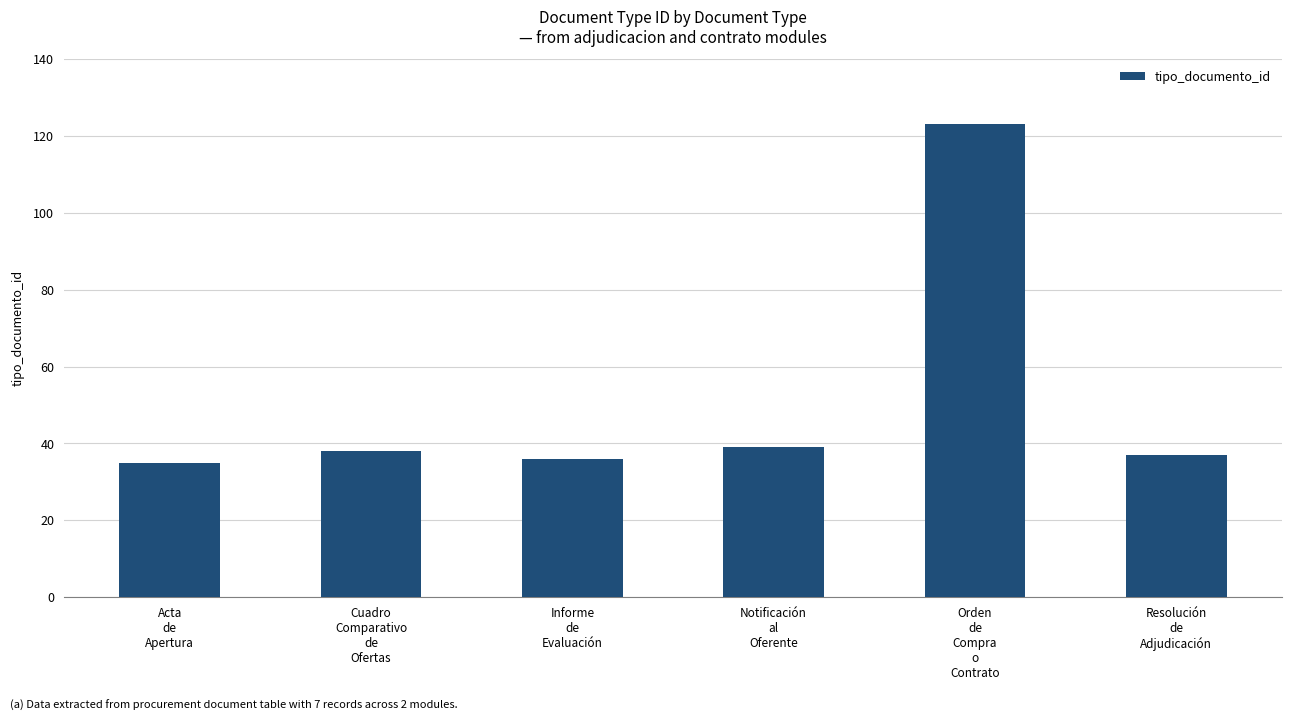

What is the maximum value shown in the chart?

123